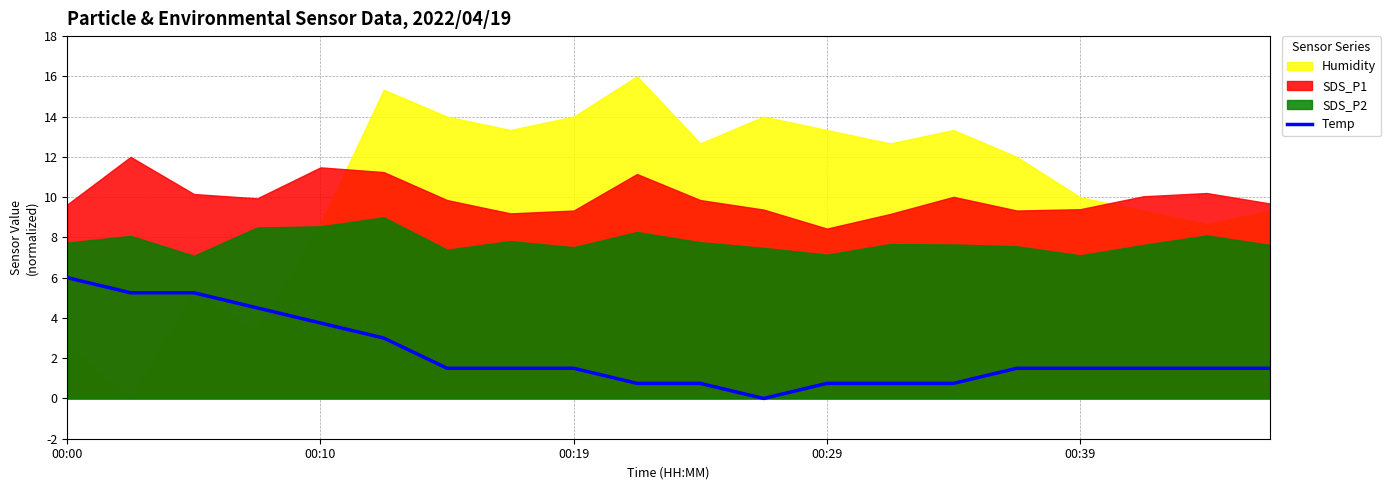

Is it true that Temp equals 6.5 at 00:10?

False